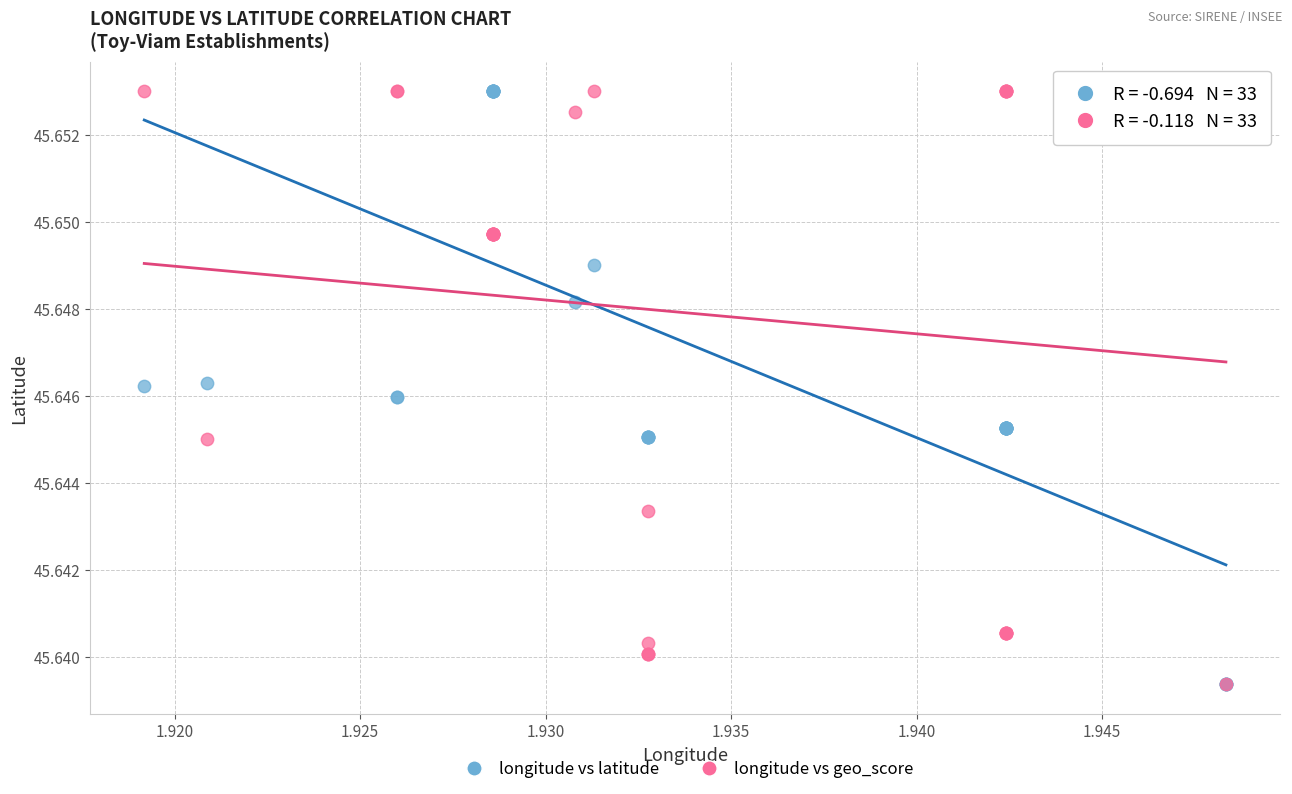

What are all the series names shown in the legend?

longitude vs latitude, longitude vs geo_score